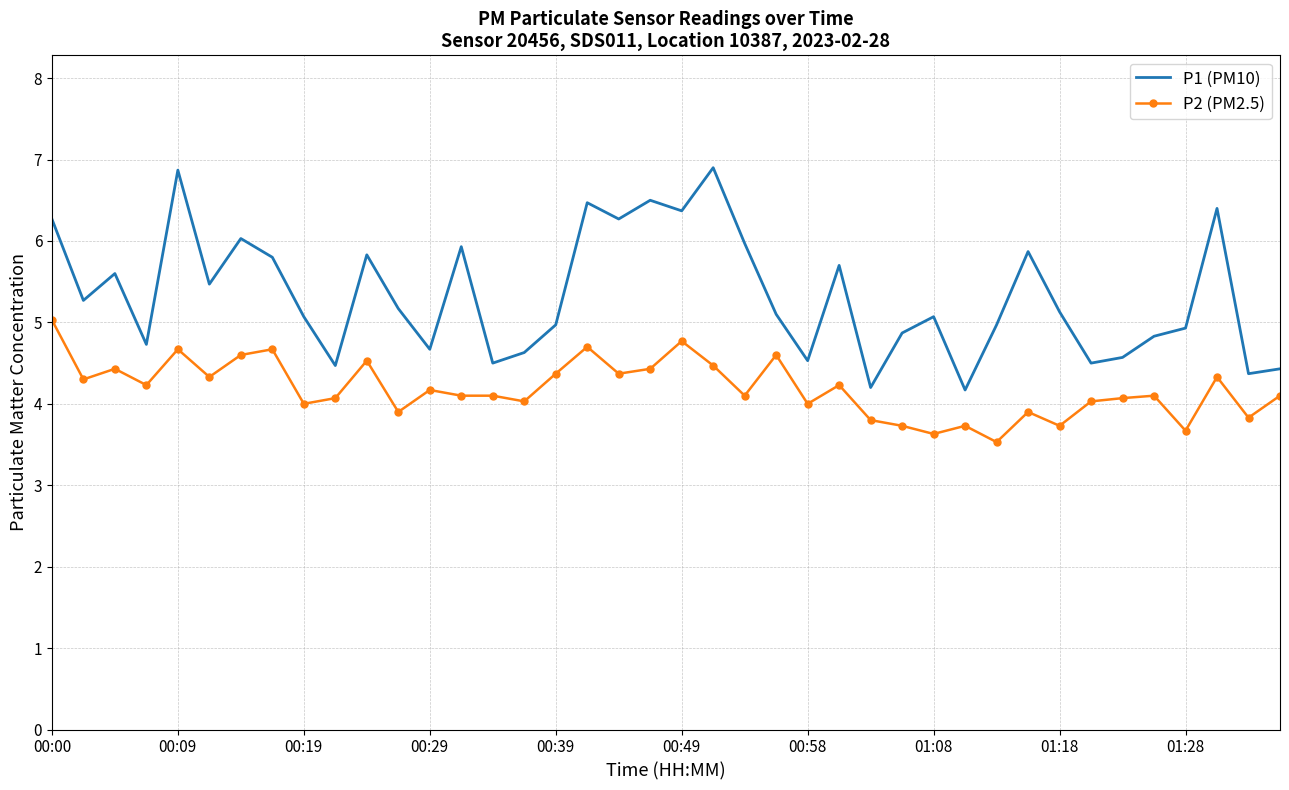

True or false: P1 (PM10) and P2 (PM2.5) intersect in this chart.

False